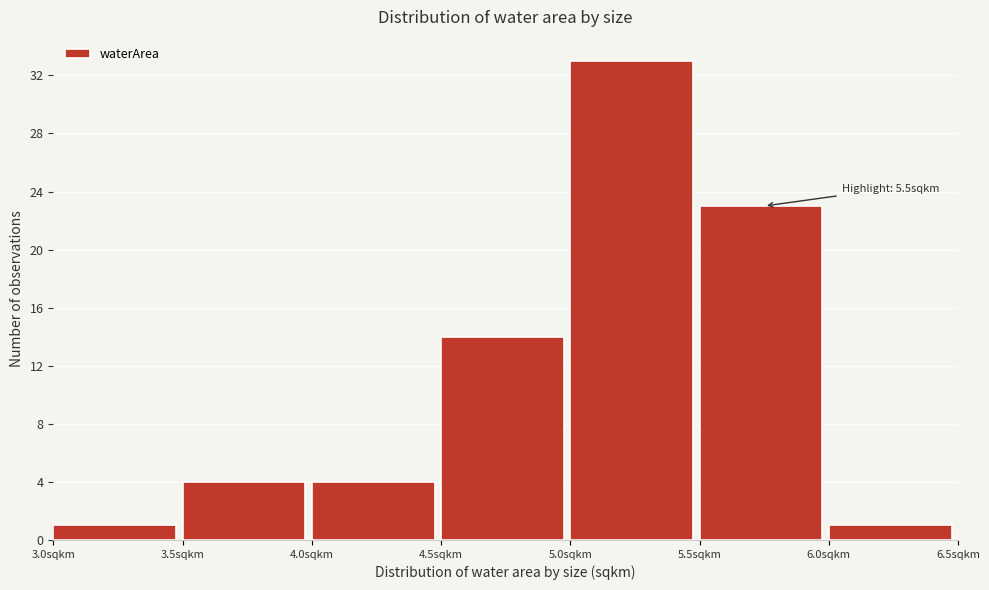

Over which range of the x-axis is the bar tallest?

5.0 to 5.5